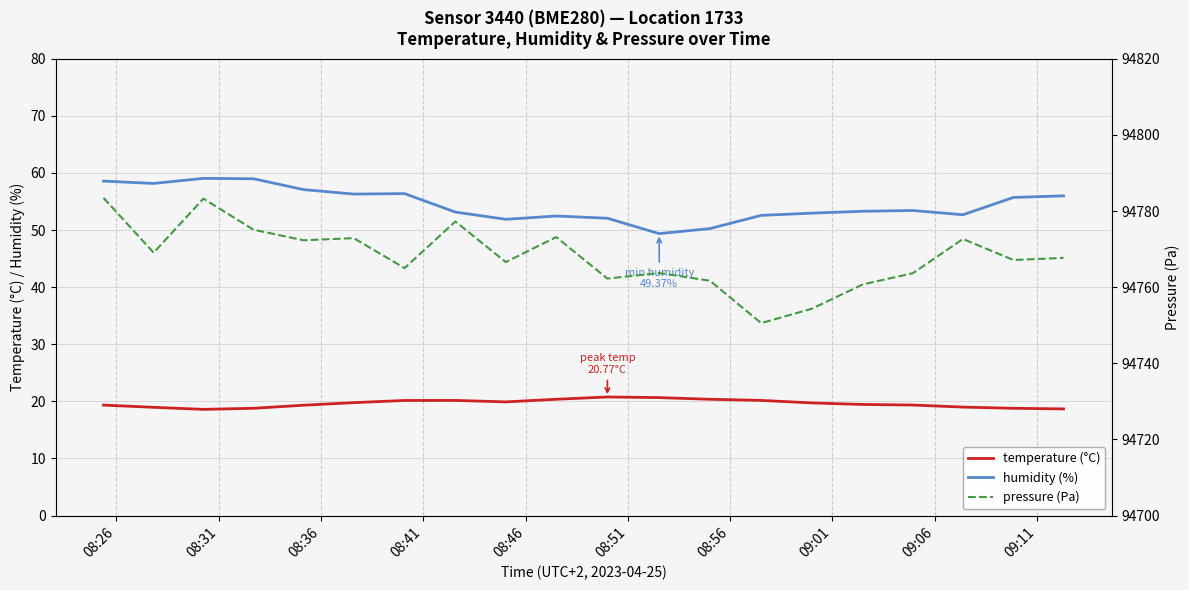

True or false: humidity (%) and temperature (°C) intersect in this chart.

False